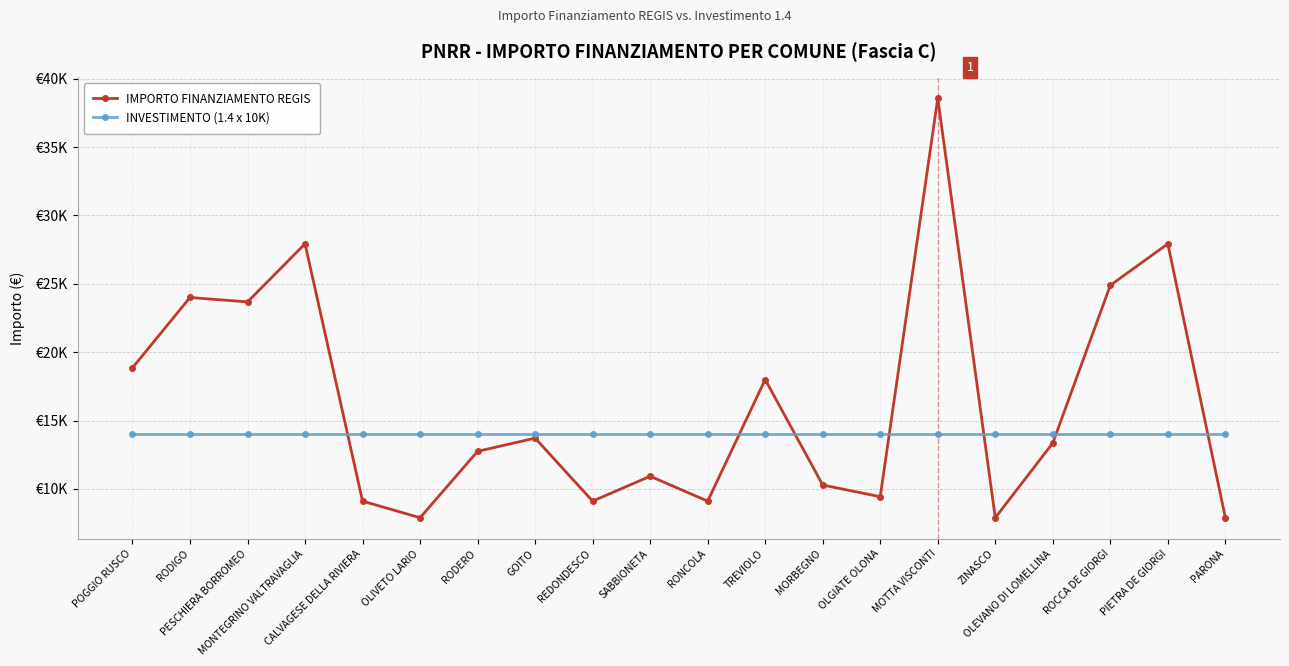

What value does the IMPORTO FINANZIAMENTO REGIS series have at PESCHIERA BORROMEO?

23673